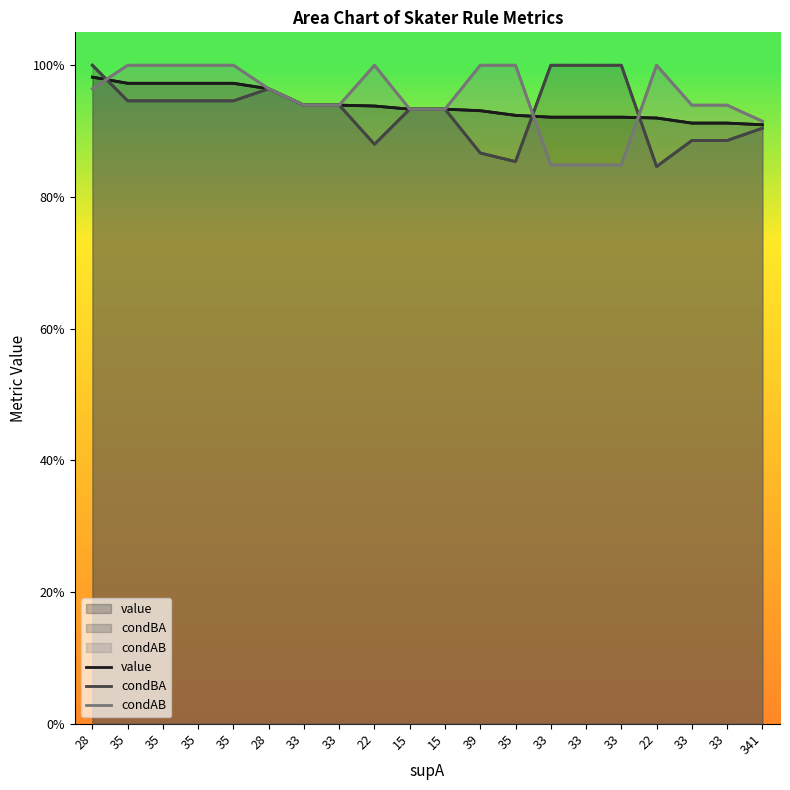

After their last crossing, which series has the higher values: value or condAB?

condAB